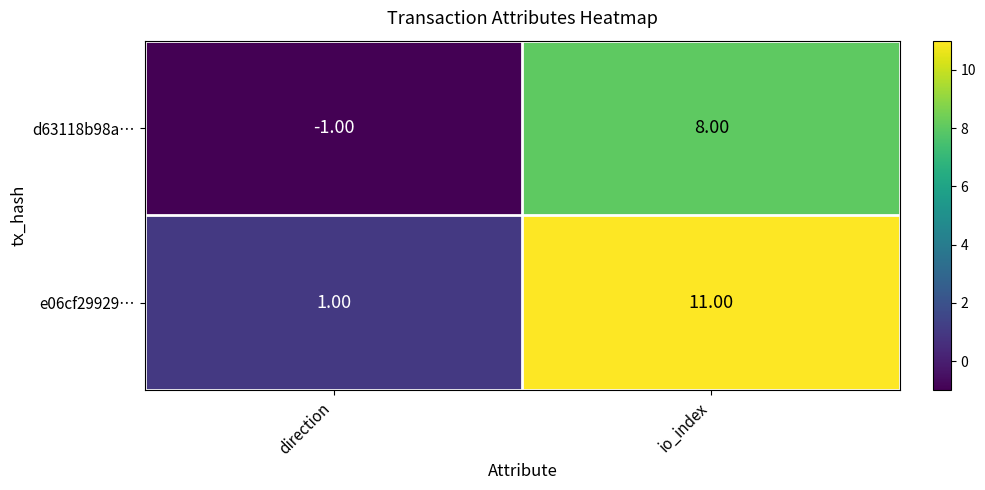

At which category is the sum across all series the highest?

io_index